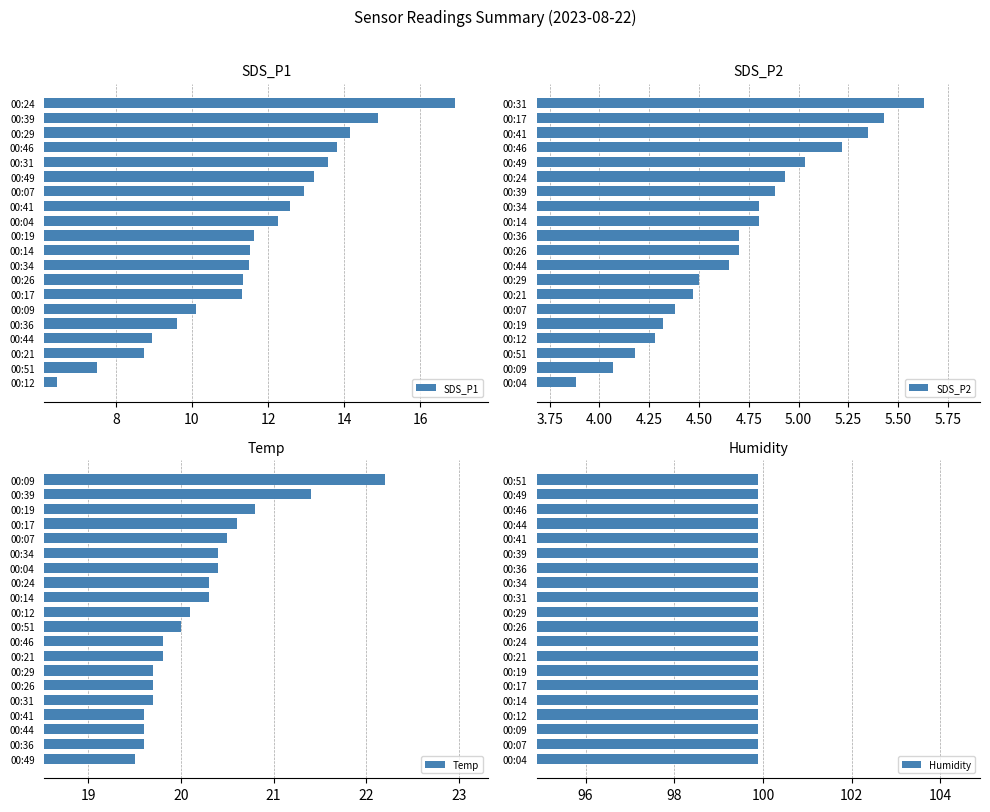

What is the sum of the SDS_P1 values at 00:49 and 00:34?

24.7